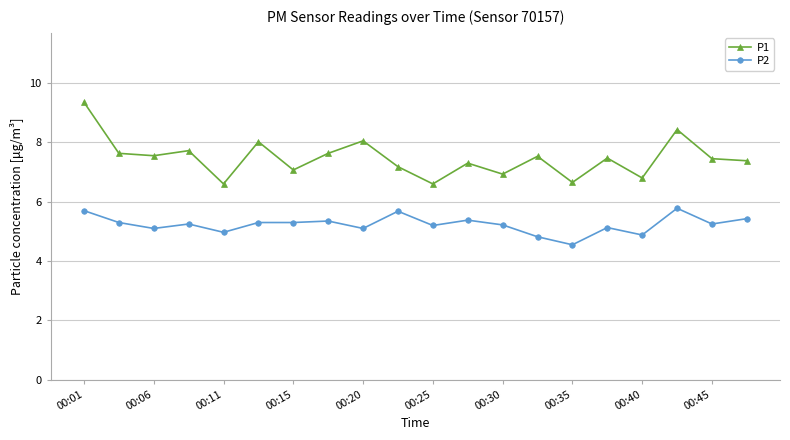

At how many categories does at least one series exceed 4?

20